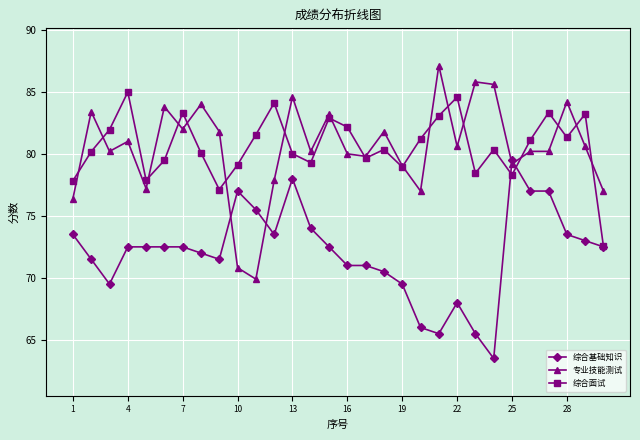

How many distinct data groups are displayed?

3